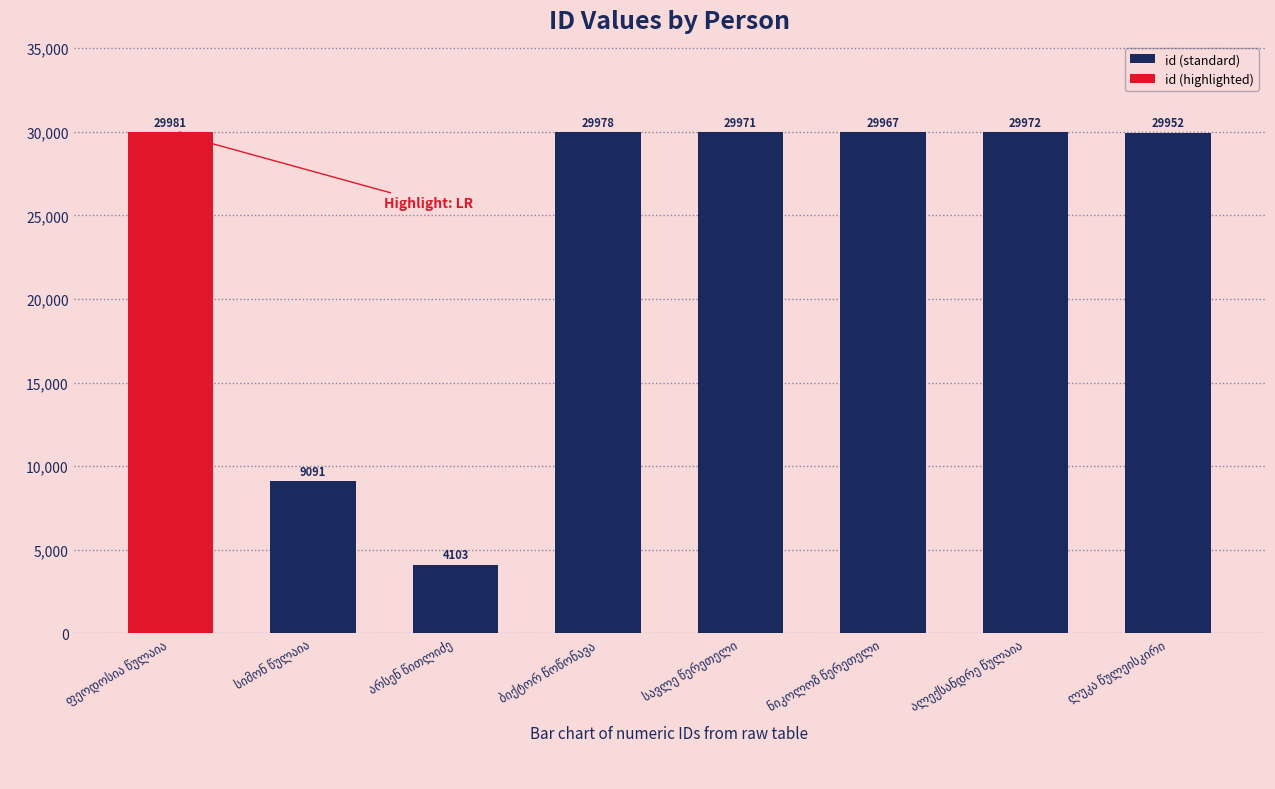

What is the value of the 4th bar from the left?

29978